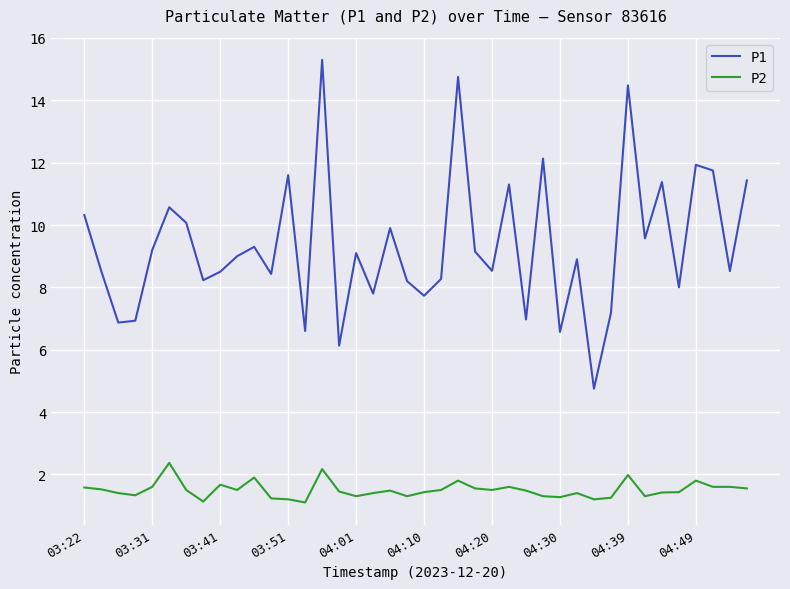

List the series in order of their overall mean, highest first.

P1, P2